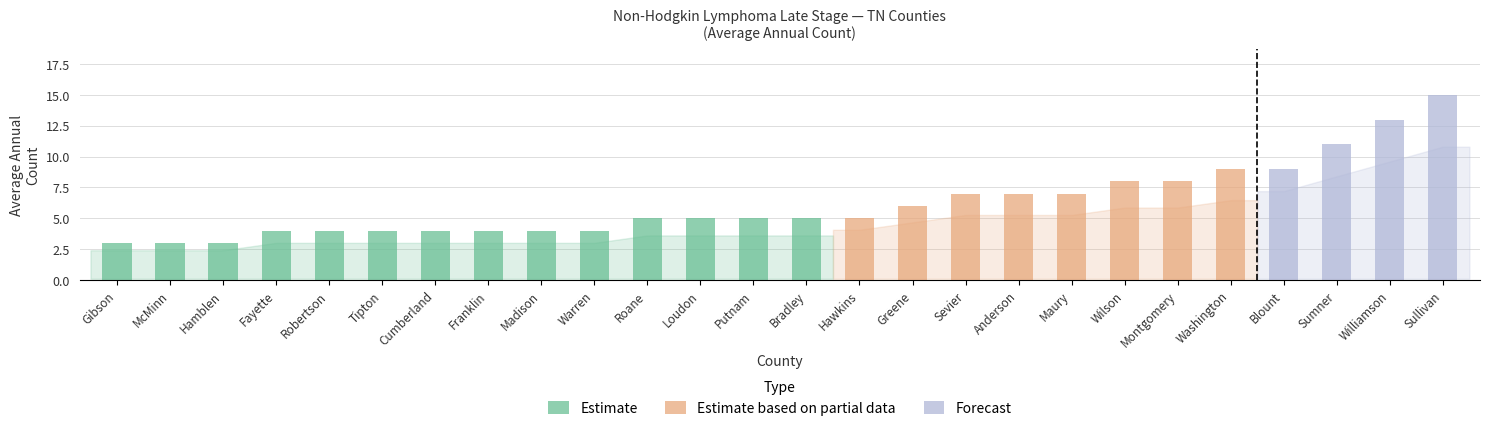

What is the smallest value displayed?

3.0